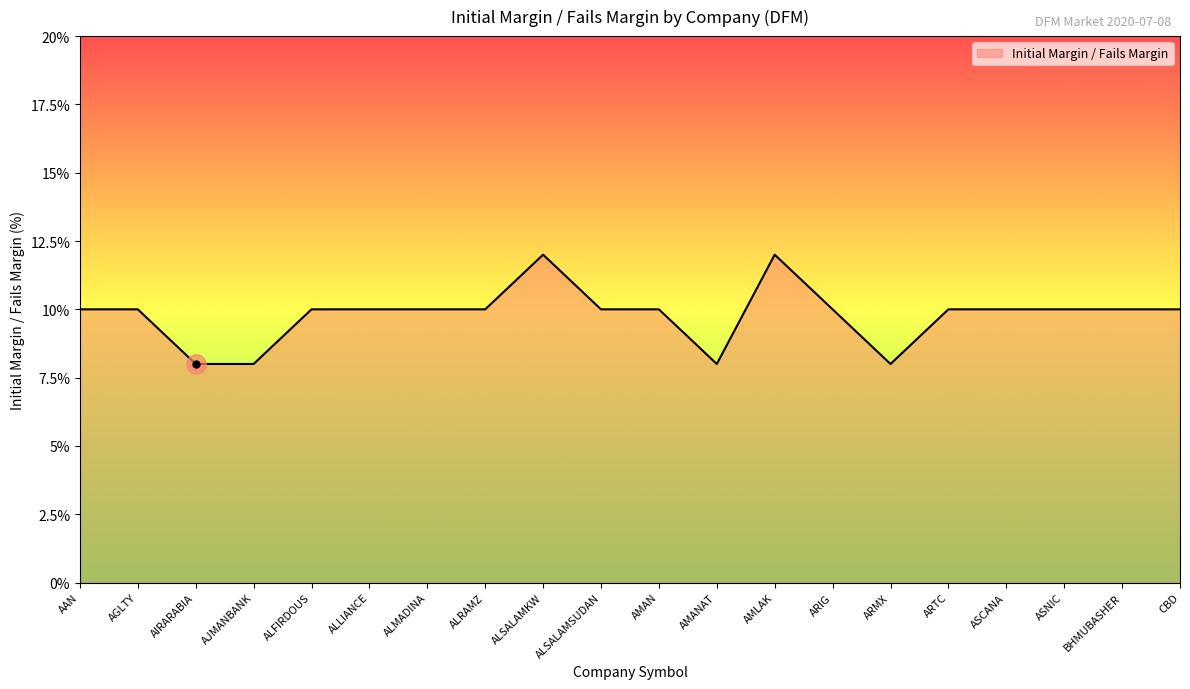

The chart shows a value of 4 at AAN. True or false?

False